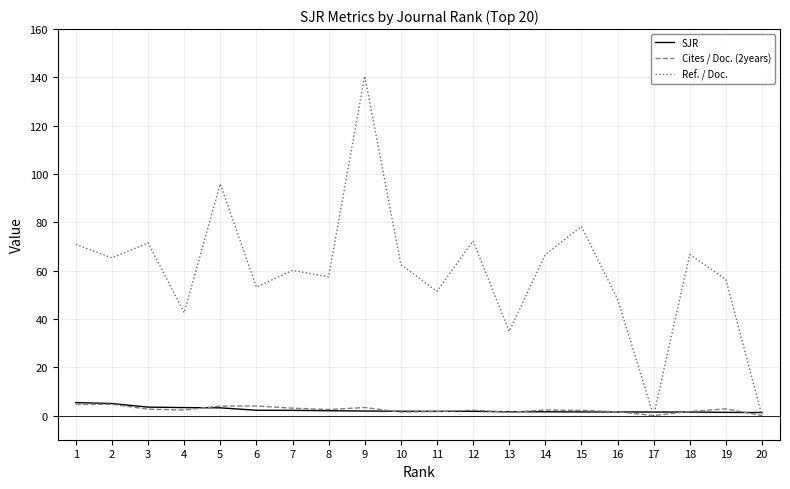

At which category is the sum across all series the highest?

9